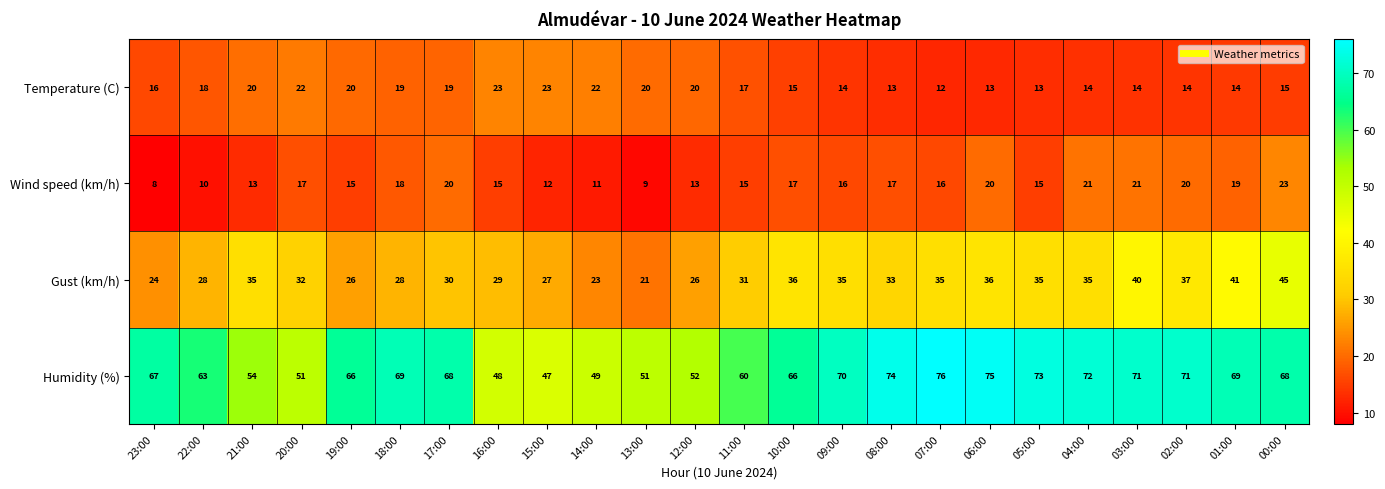

Is it true that Gust (km/h) equals 33 at 08:00?

True